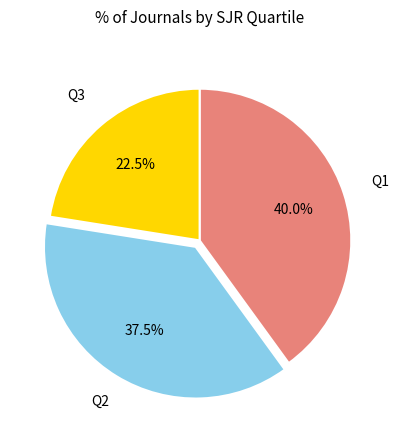

Is there any slice that represents more than half of the pie?

No